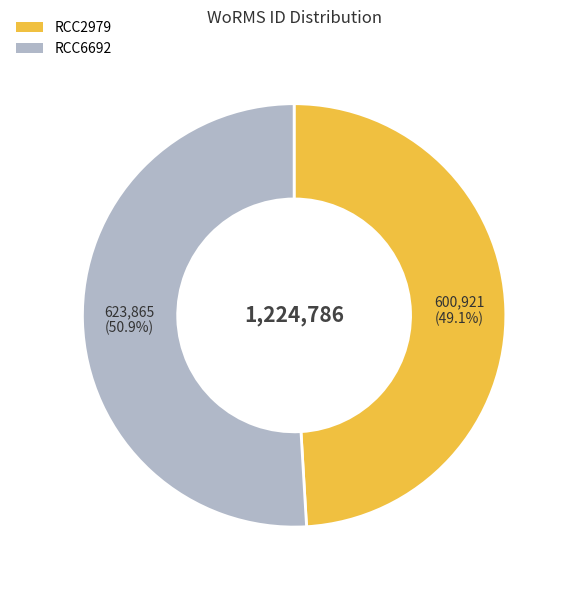

True or false: RCC6692 accounts for 37% of the total.

False